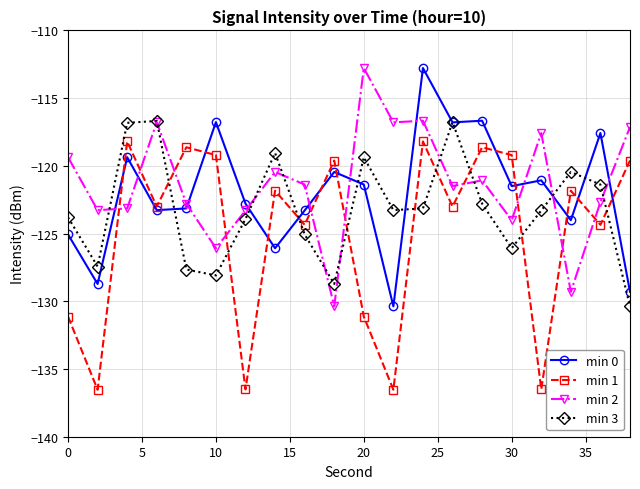

What is the value of the min 0 point at the 1st from the left?

-125.1